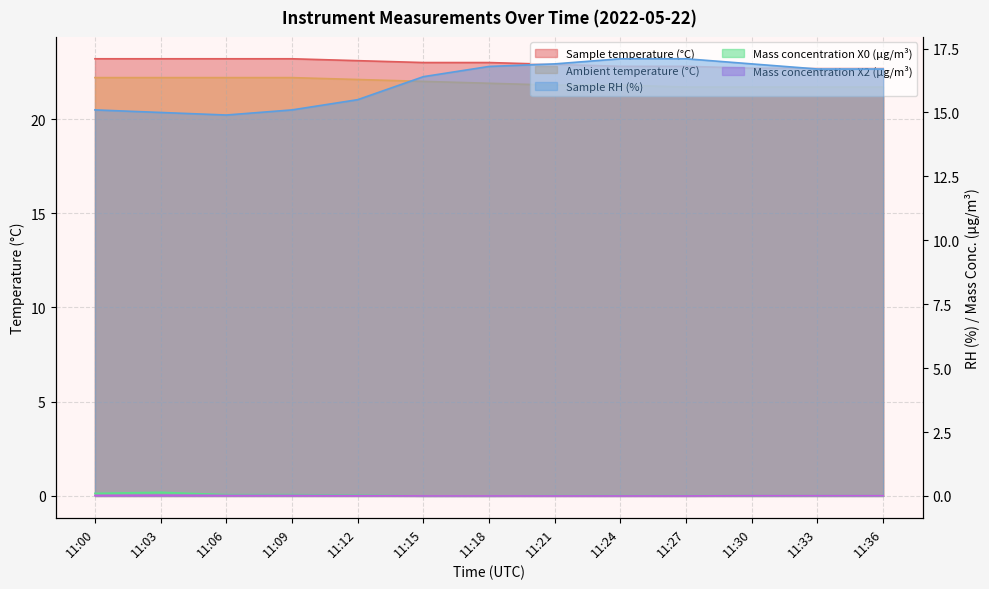

What is the total value across all series at 11:09?

60.6